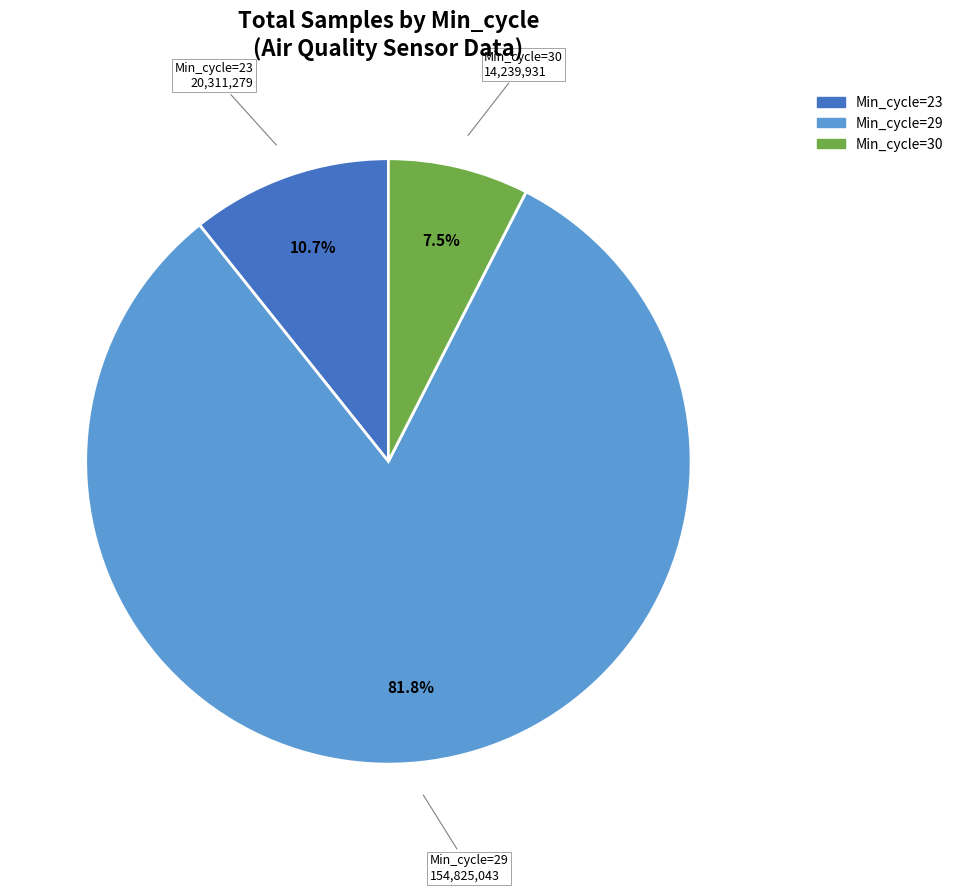

How many segments does this pie chart have?

3